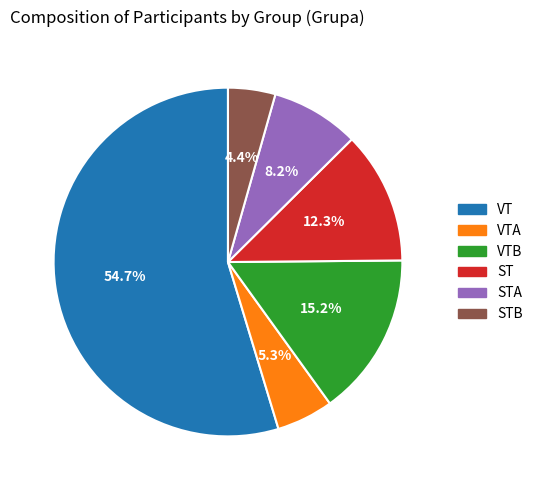

Which has a higher value, VTB or VTA?

VTB